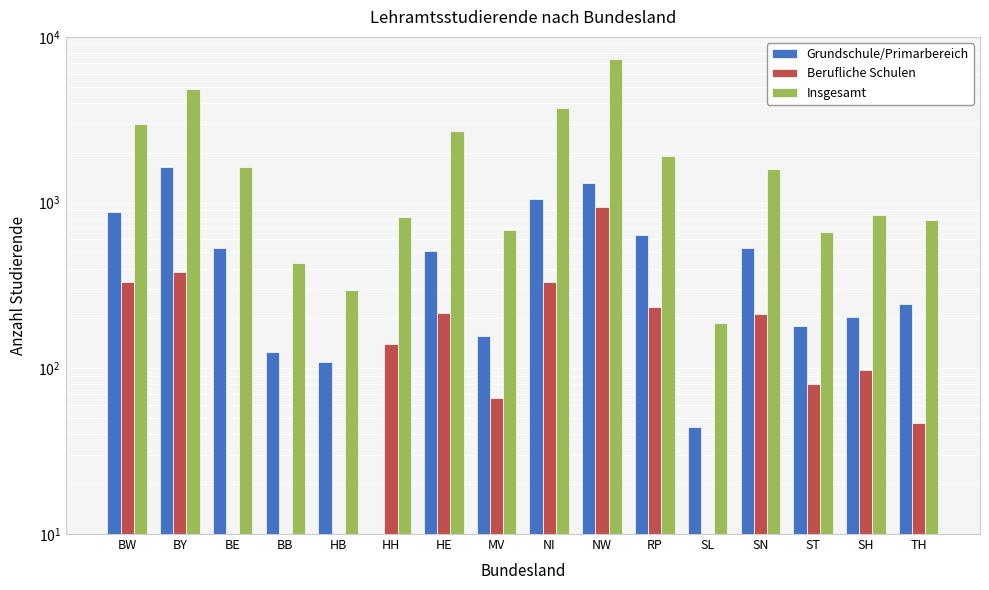

How many bars are there in total?

48